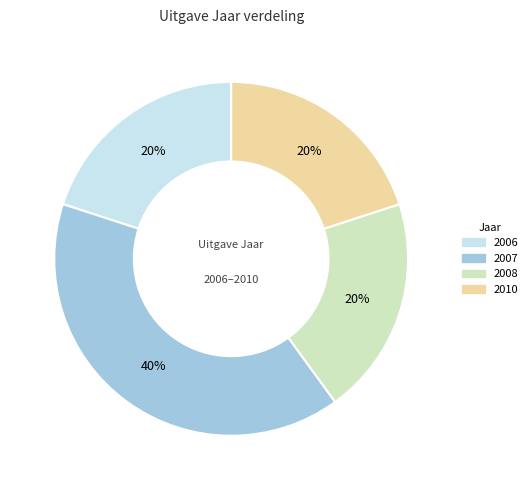

Does any single category account for the majority?

No